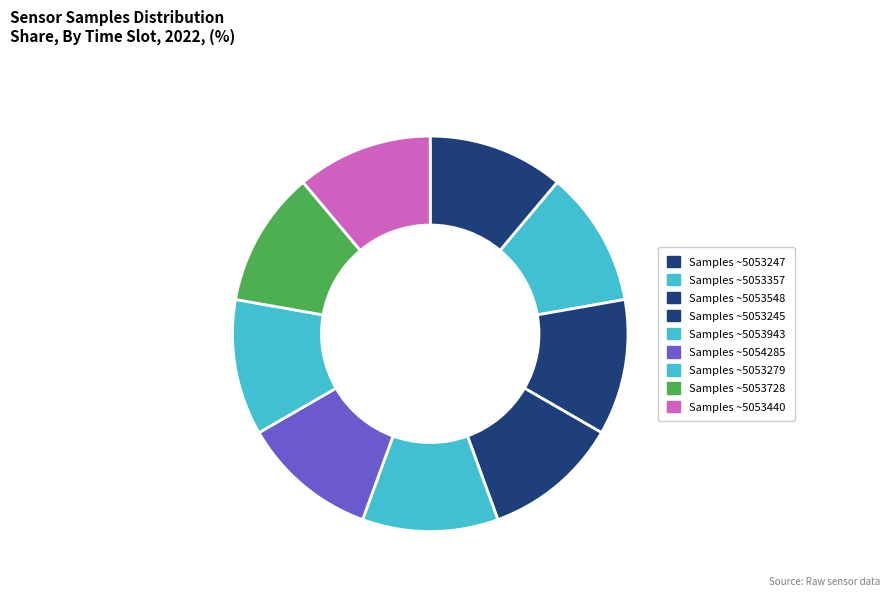

Does any single category account for the majority?

No